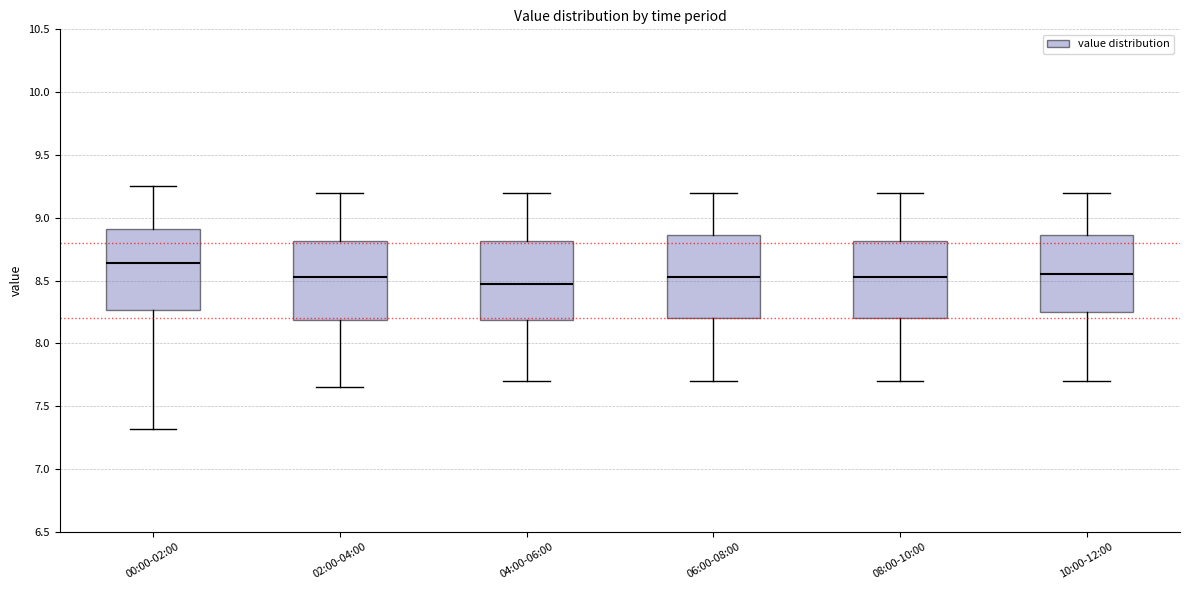

Which box's median line is the lowest?

04:00-06:00